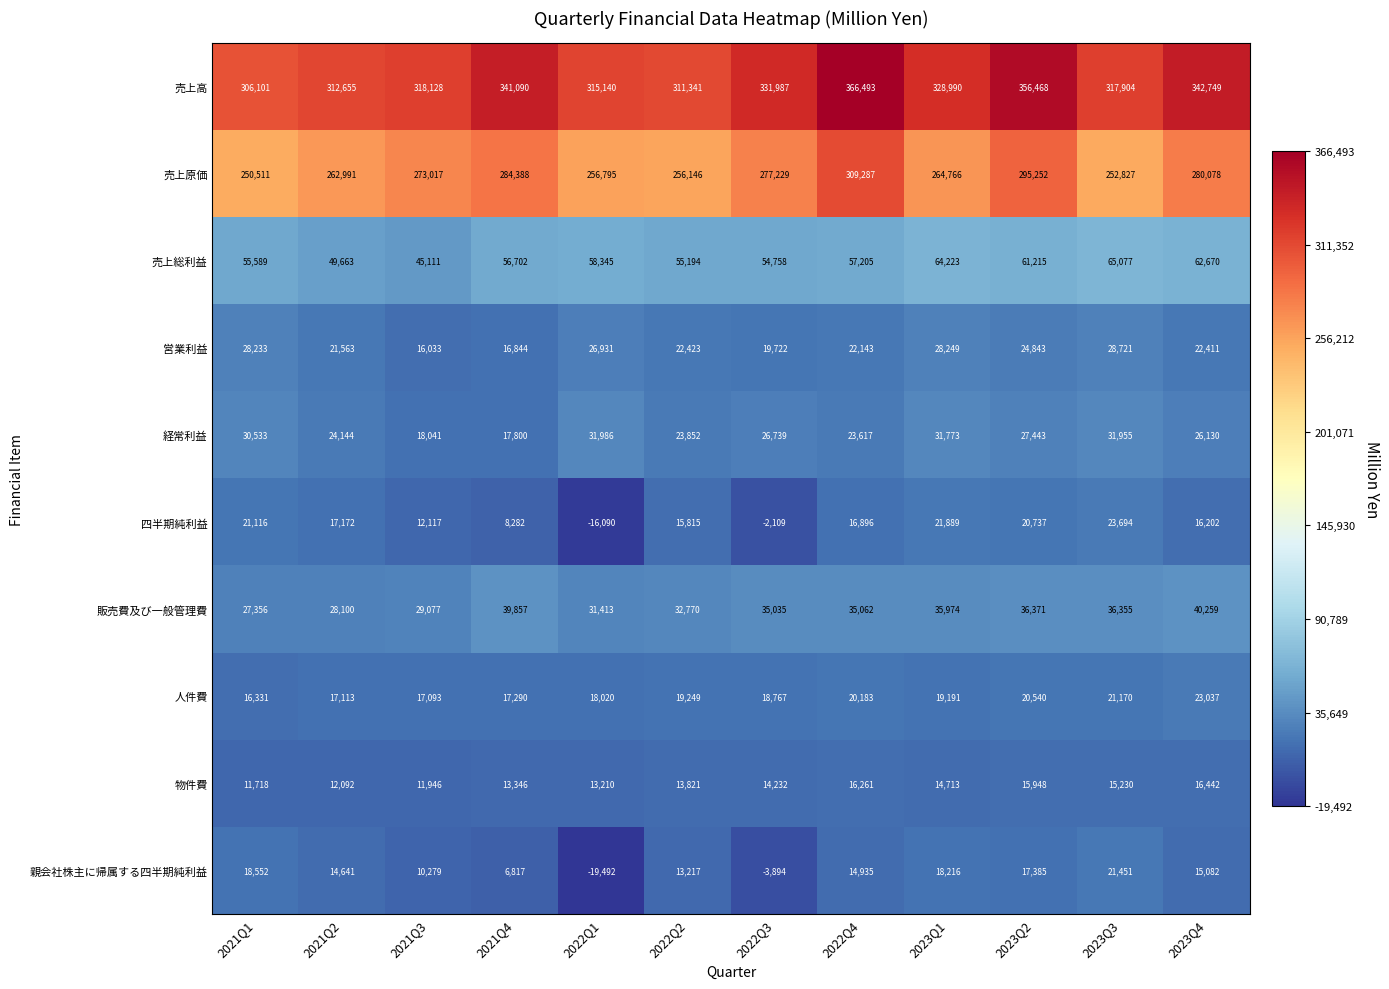

Rank the series at 2022Q2 from lowest to highest value.

親会社株主に帰属する四半期純利益, 物件費, 四半期純利益, 人件費, 営業利益, 経常利益, 販売費及び一般管理費, 売上総利益, 売上原価, 売上高